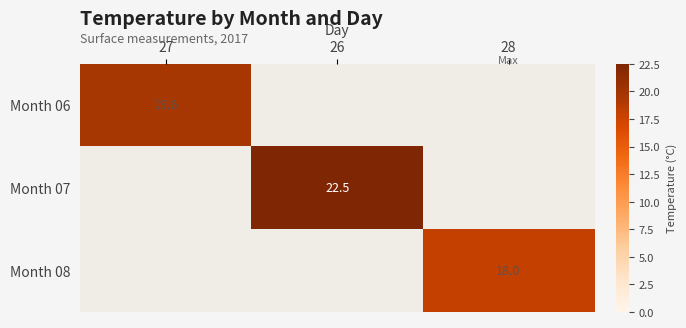

True or false: Month 08 has a value of 18.0 at 28.

True